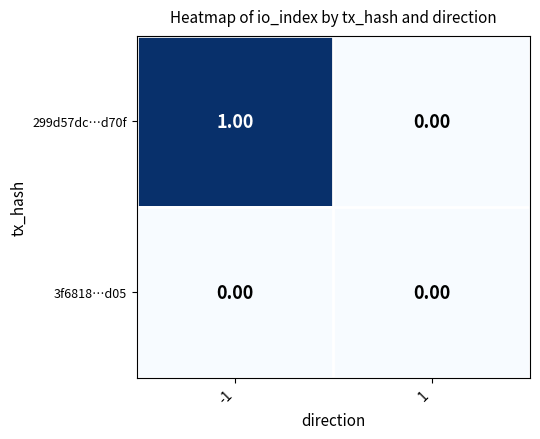

List the labels in order of 299d57dc…d70f value, largest first.

-1, 1